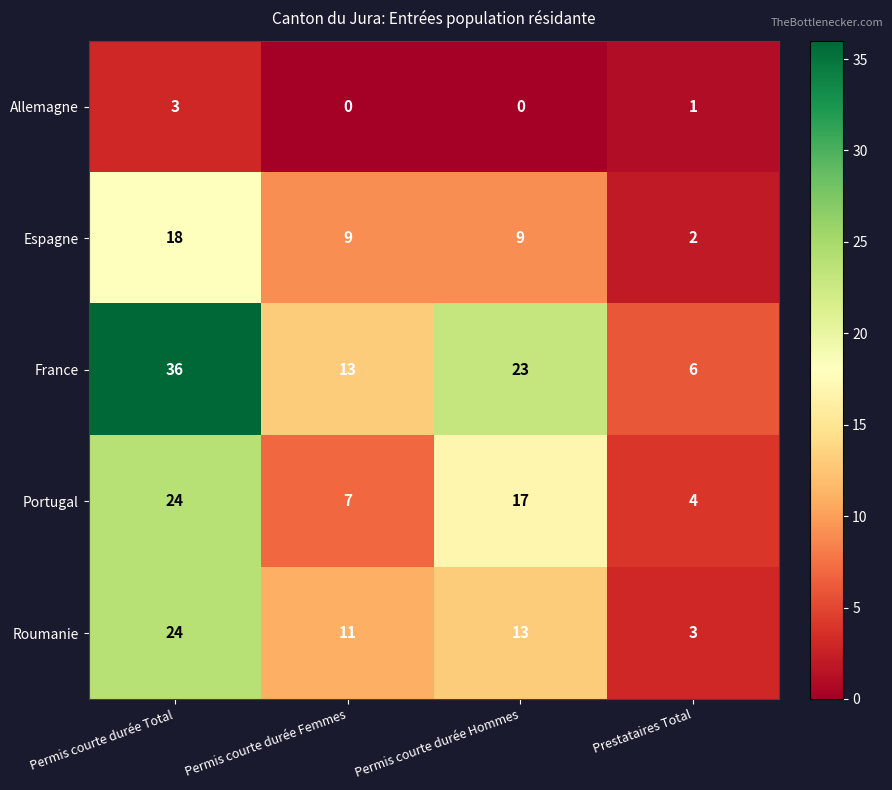

Is the value of France at Permis courte durée Total greater than the value of Allemagne at Prestataires Total?

Yes